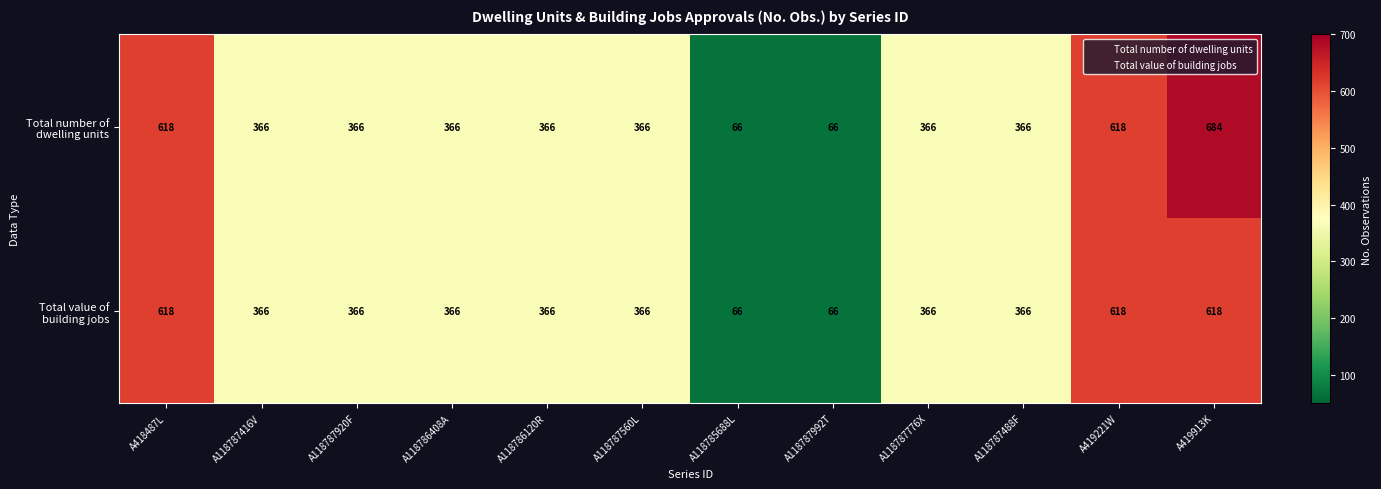

At how many categories does at least one series exceed 107?

10